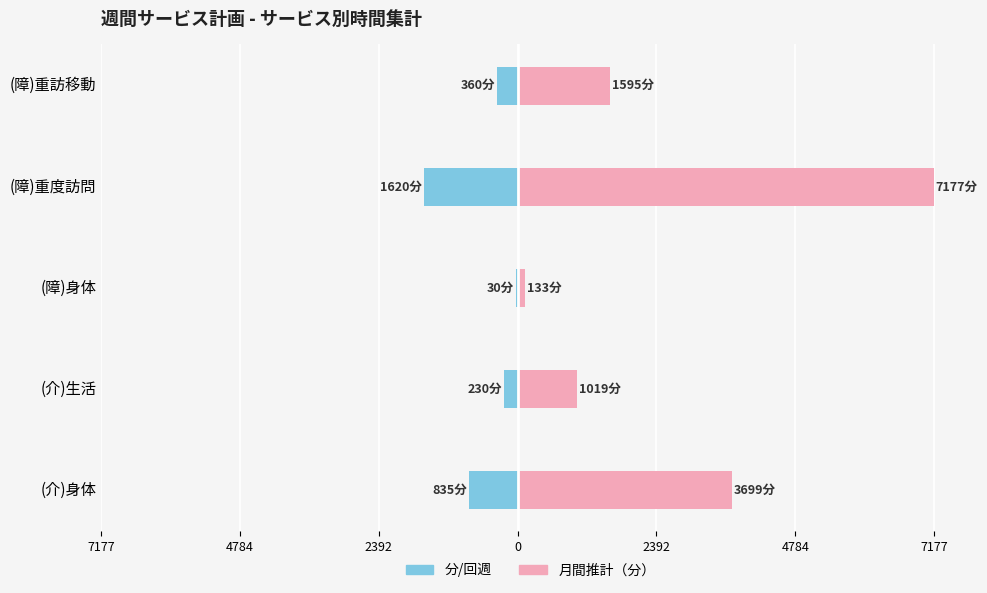

What is the difference between the maximum and minimum values in the 分/回週 series?

1590